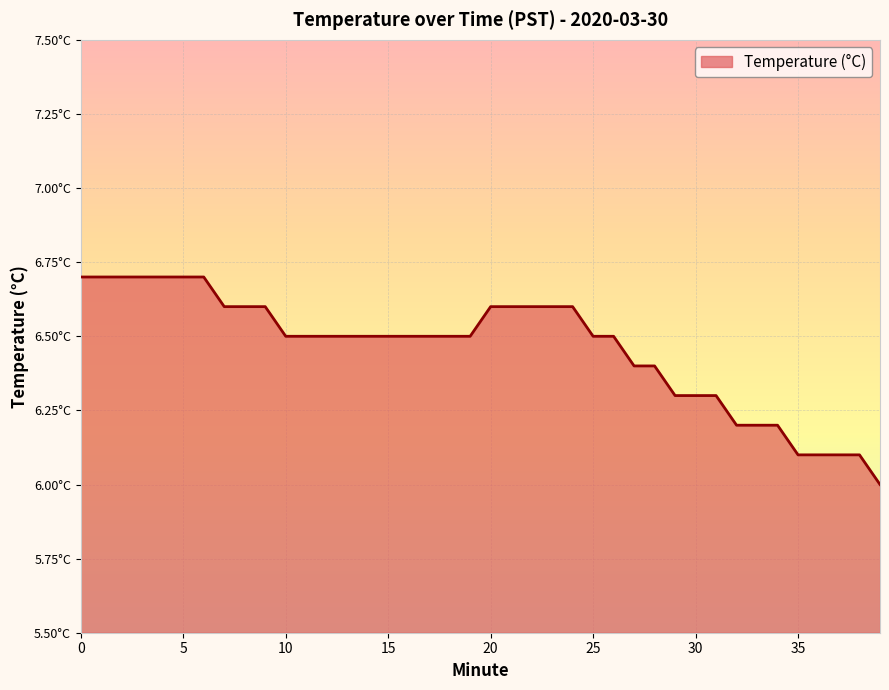

Which category has the lowest value across all series?

39